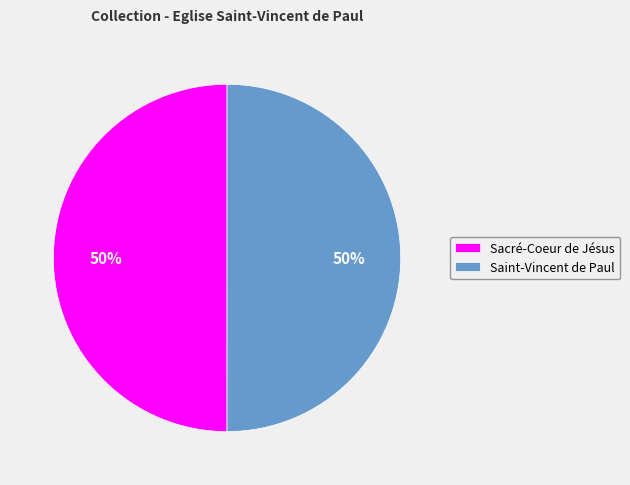

Is it true that Sacré-Coeur de Jésus is 50% of the pie?

True